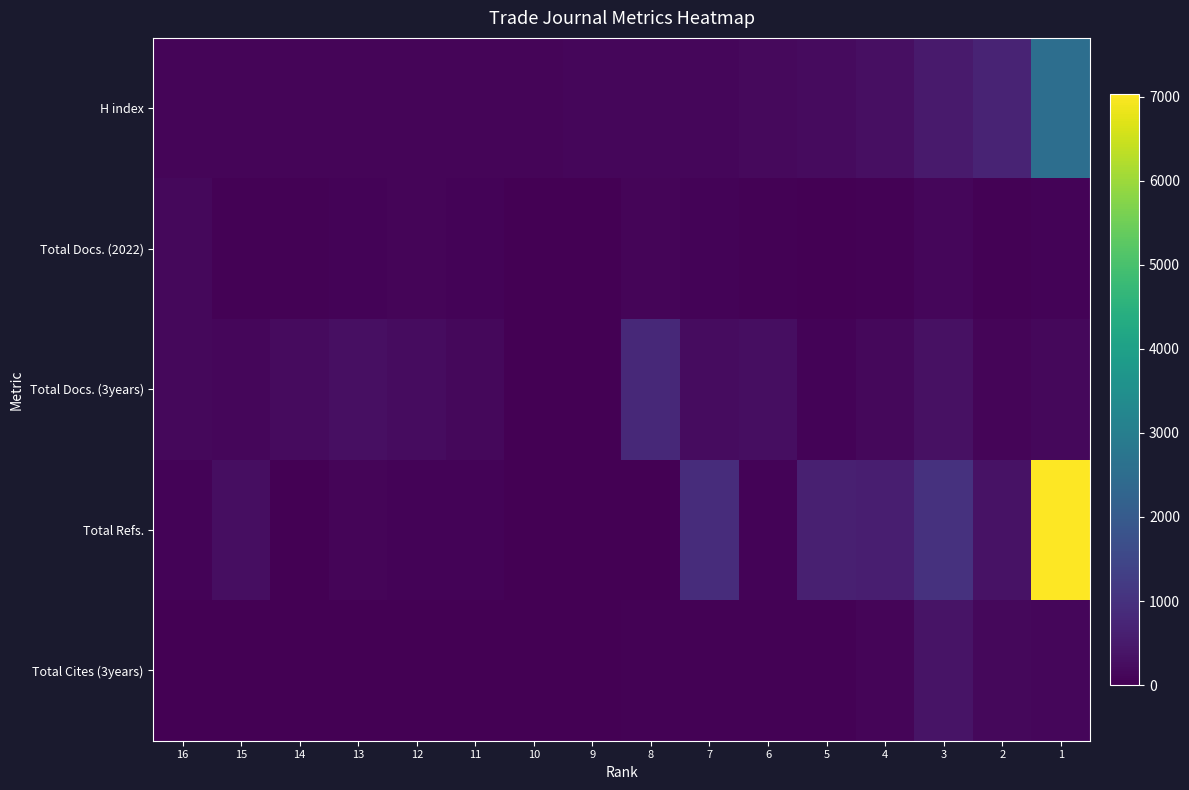

Which series has the widest spread of values?

Total Refs.